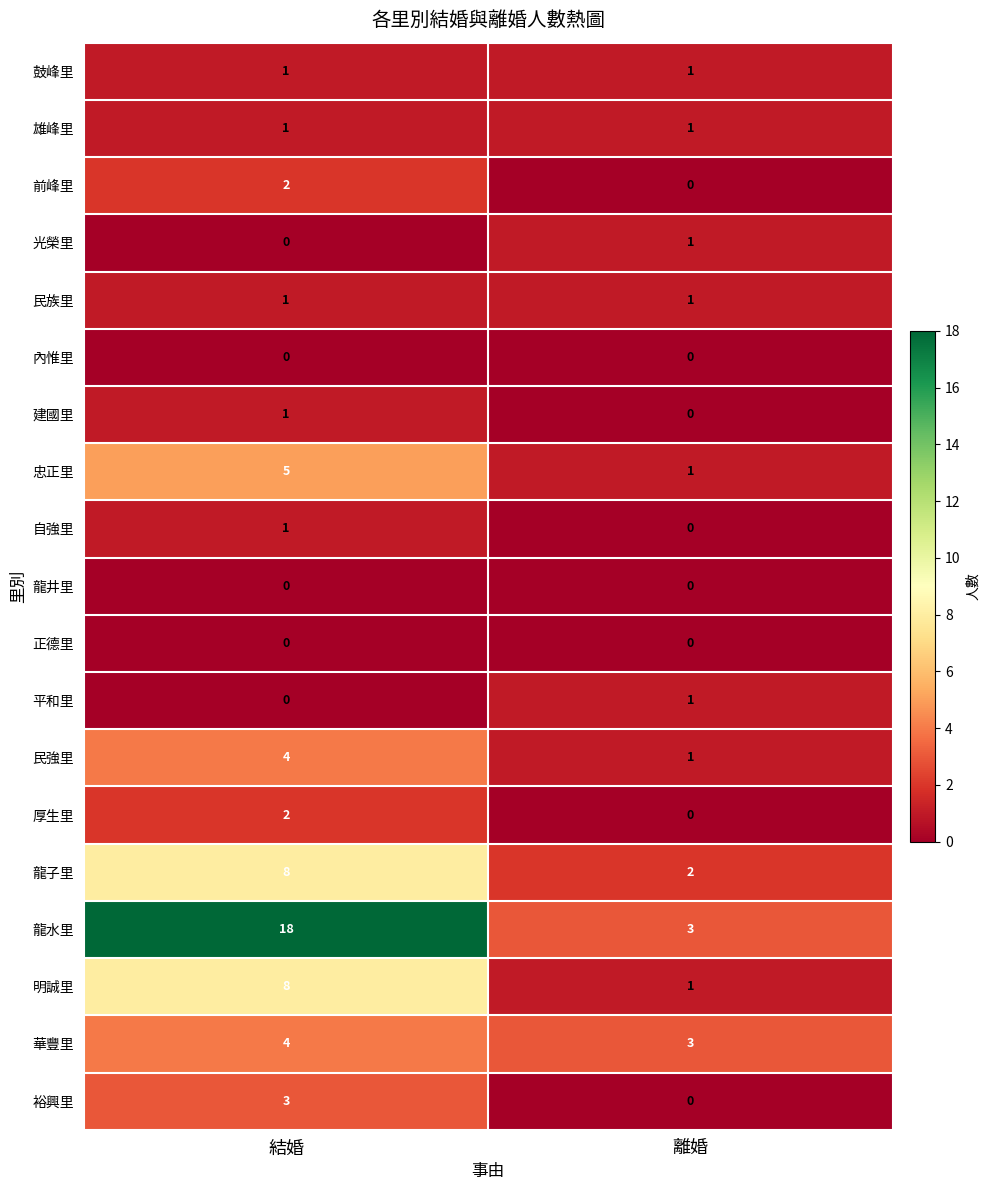

Count the number of data series in this chart.

19